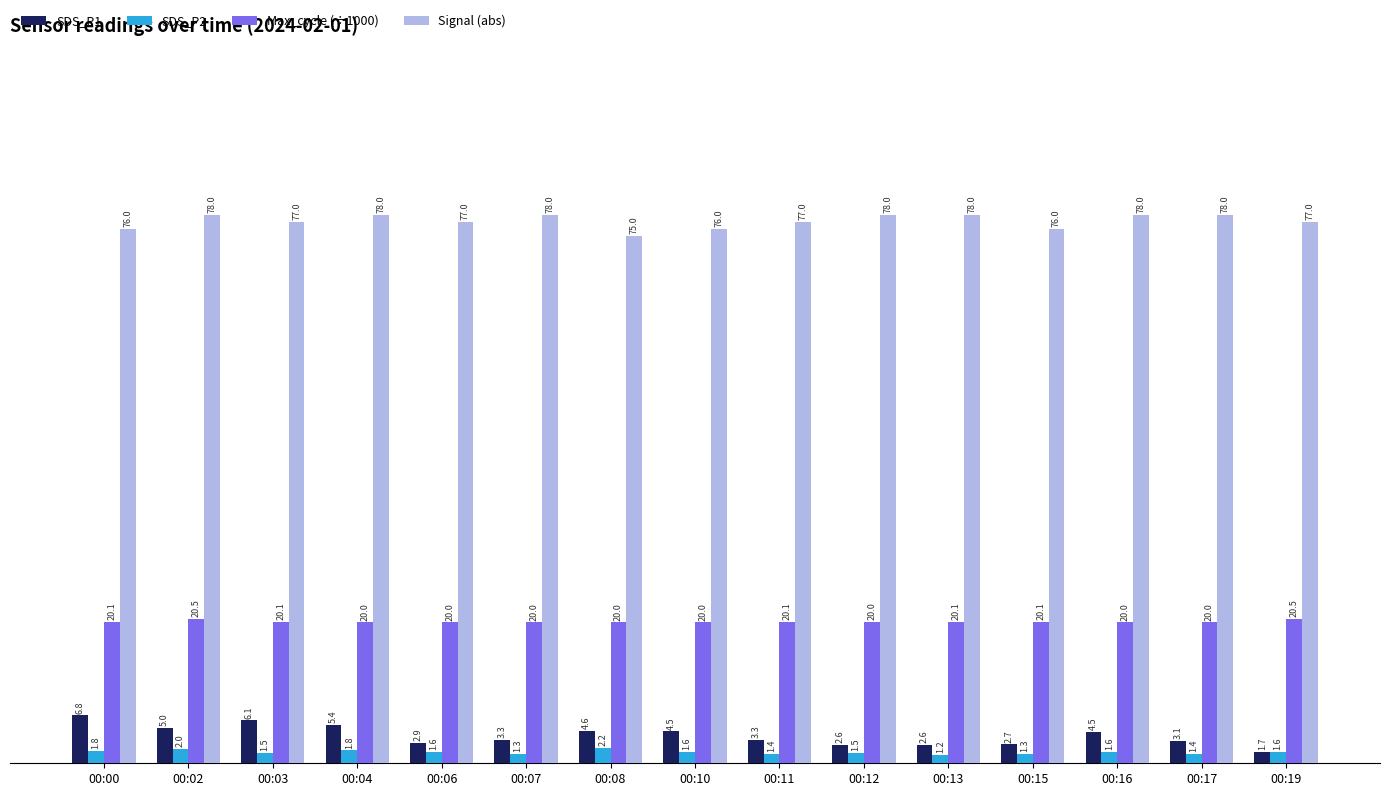

What is the maximum value for Max_cycle (÷1000)?

20.5